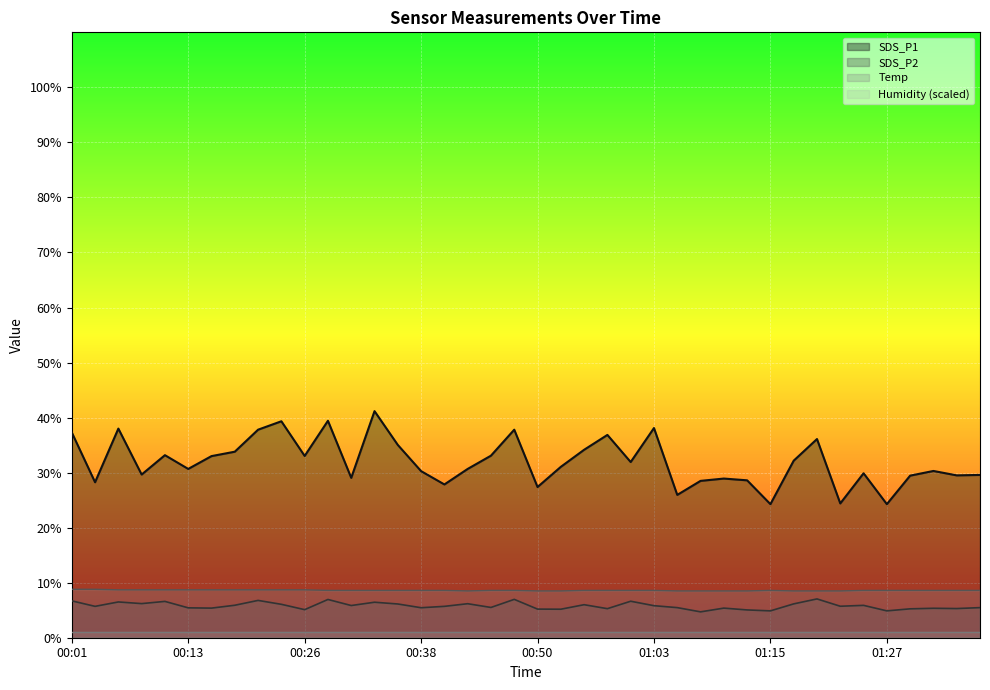

What is the label of the 30th point from the left?

01:13